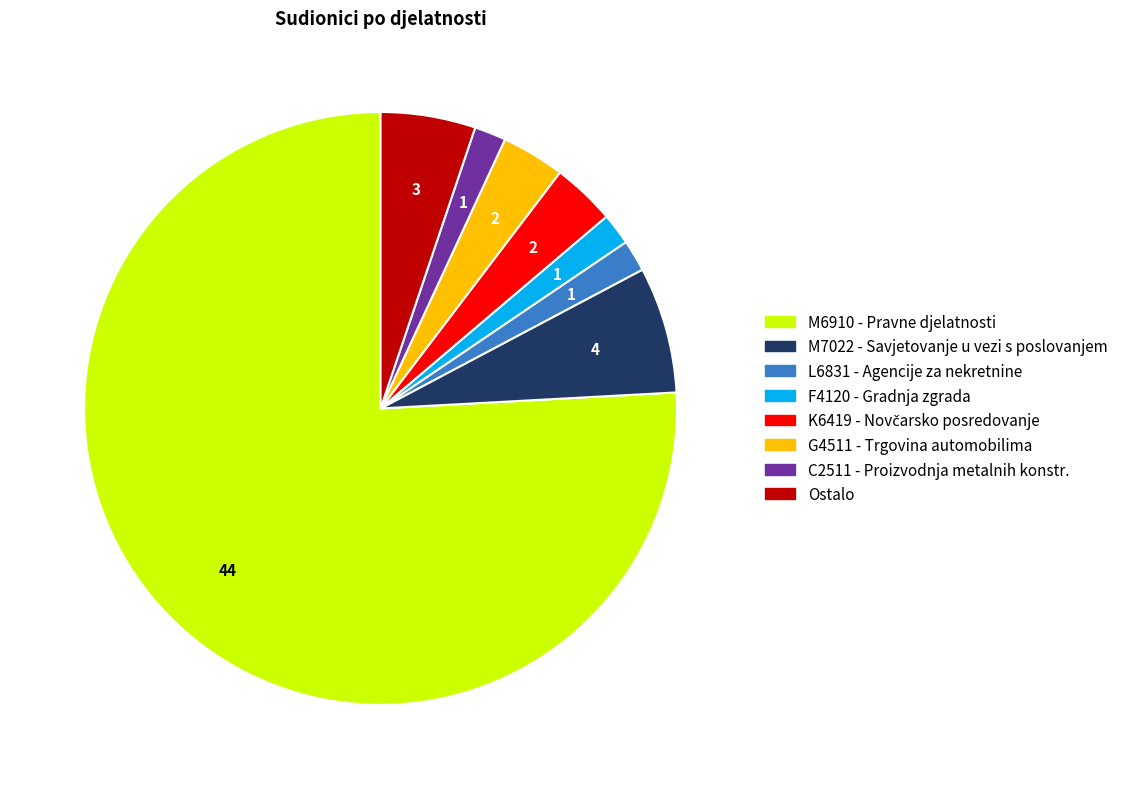

Does any single category account for the majority?

Yes